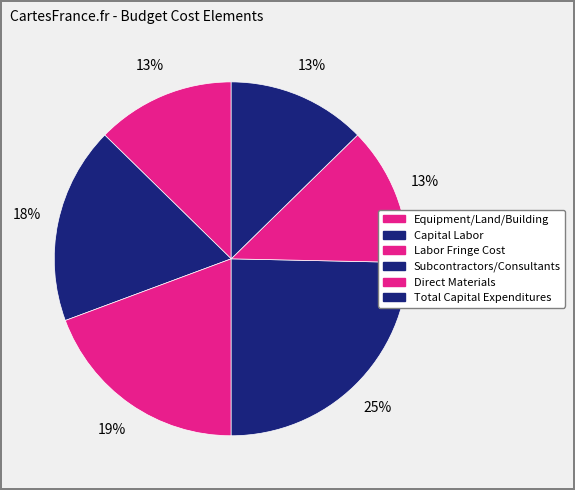

Count the number of slices in the pie.

6